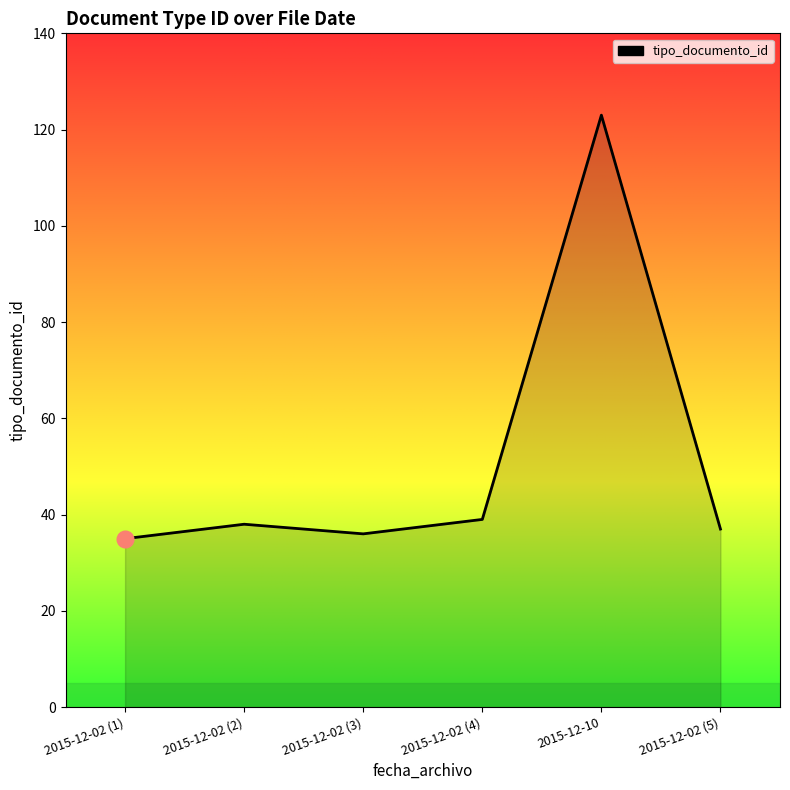

Reading left to right, what are all the values shown in this chart?

35	38	36	39	123	37